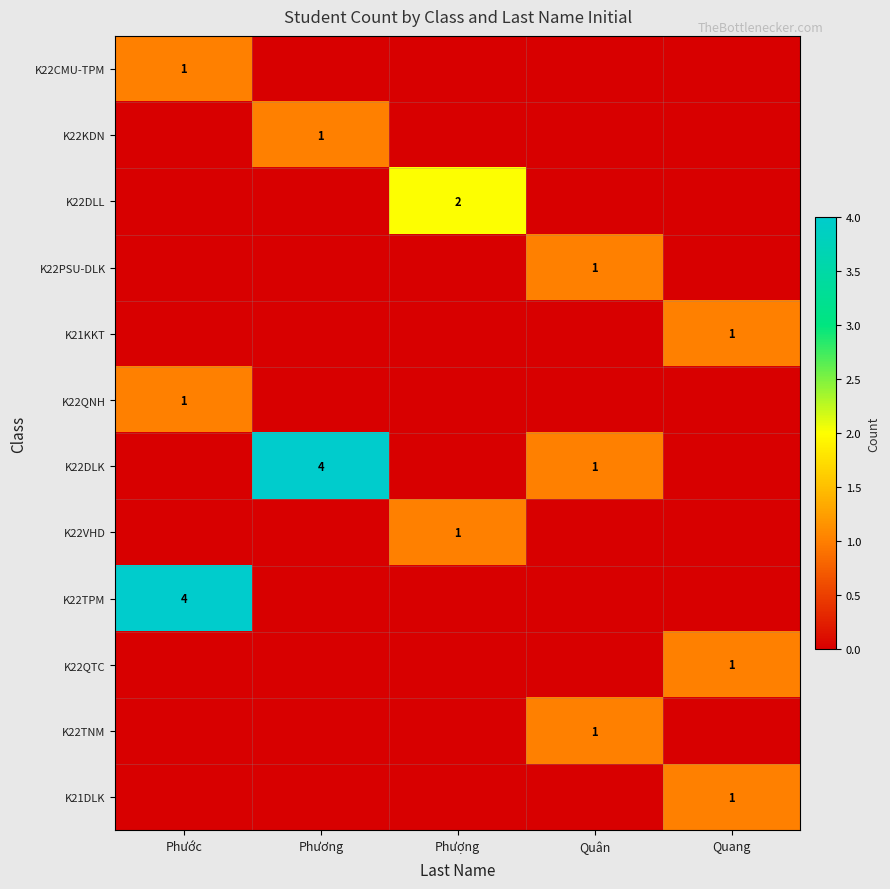

Is it true that K22DLK equals 4 at Phương?

True